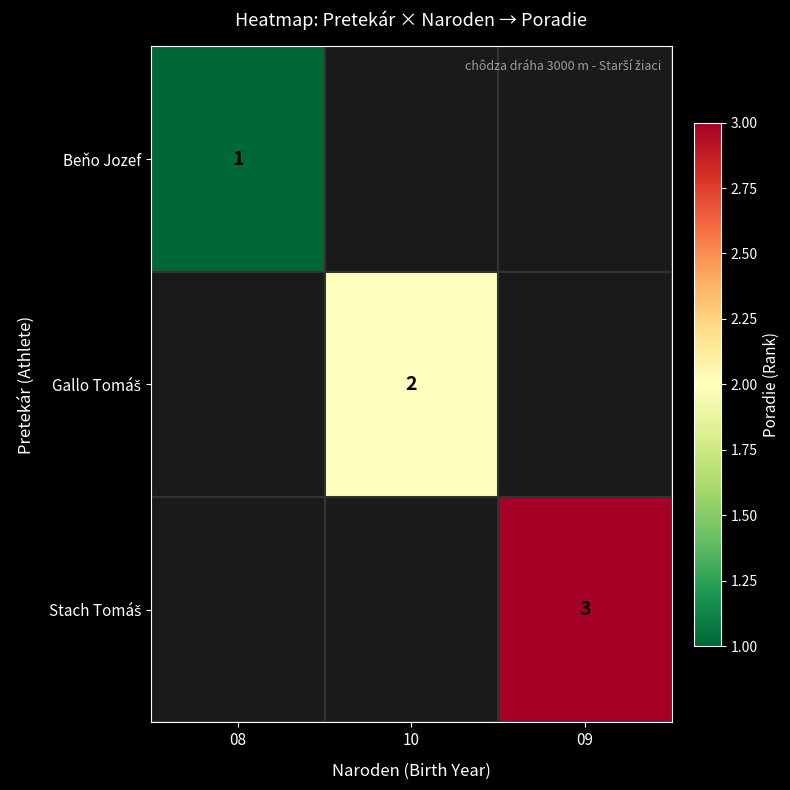

Is it true that Beňo Jozef equals 1 at 08?

True